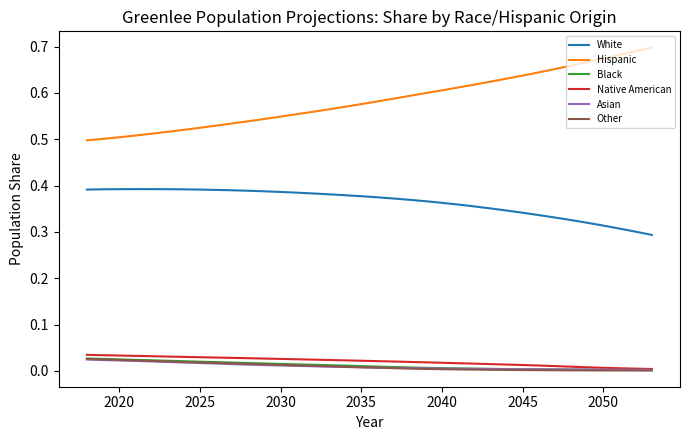

True or false: White and Other cross at least once.

False